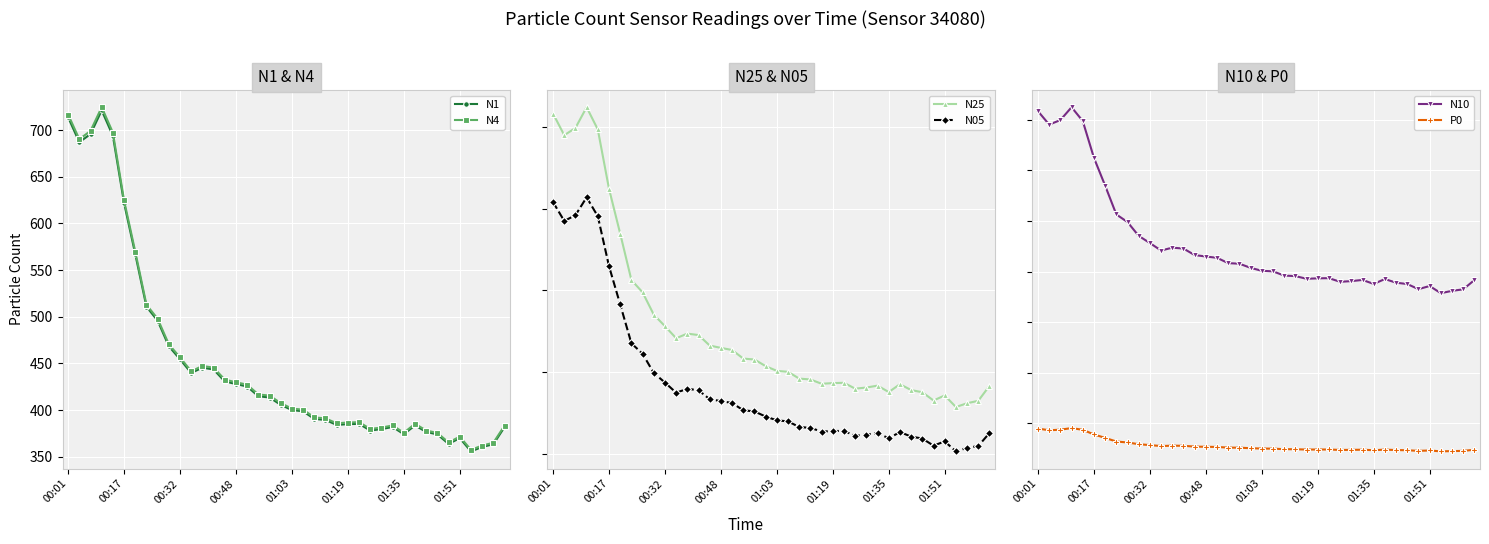

What is the lowest value of the N4 series?

357.3